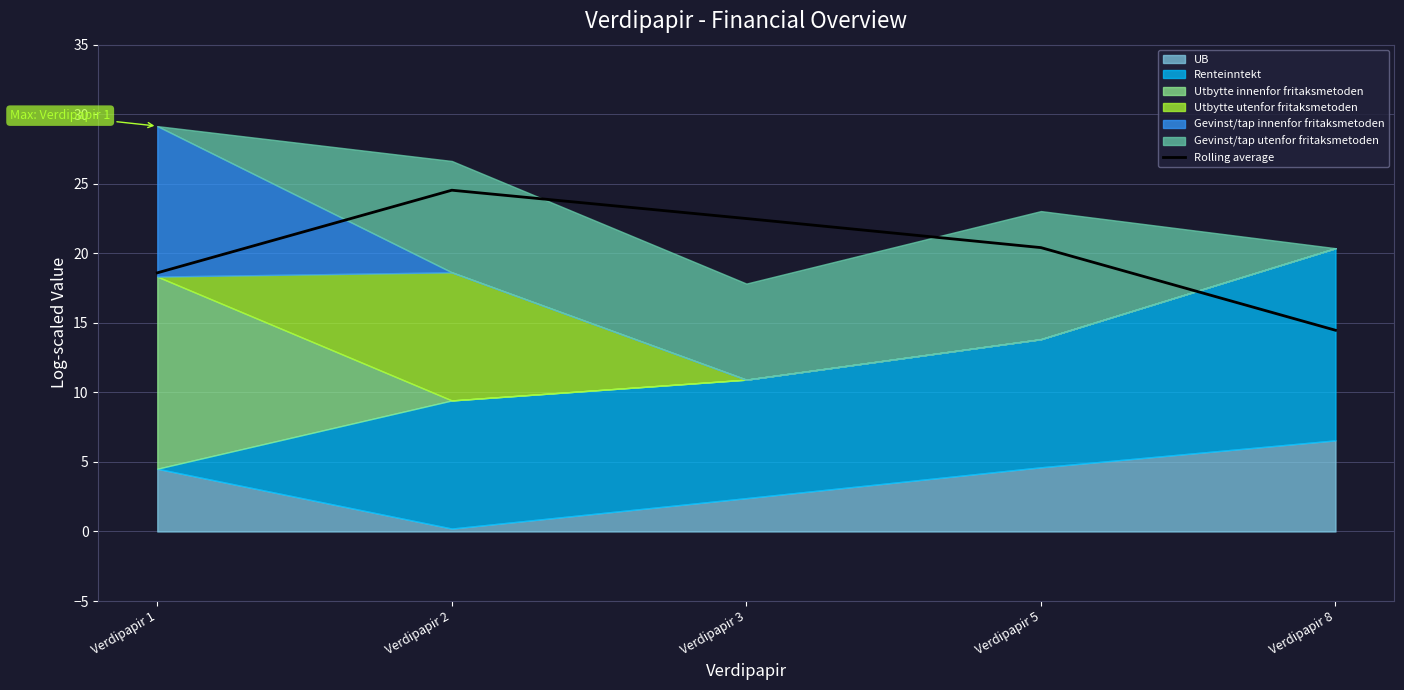

What is the sum of the values at Verdipapir 5 and Verdipapir 3?

42.9